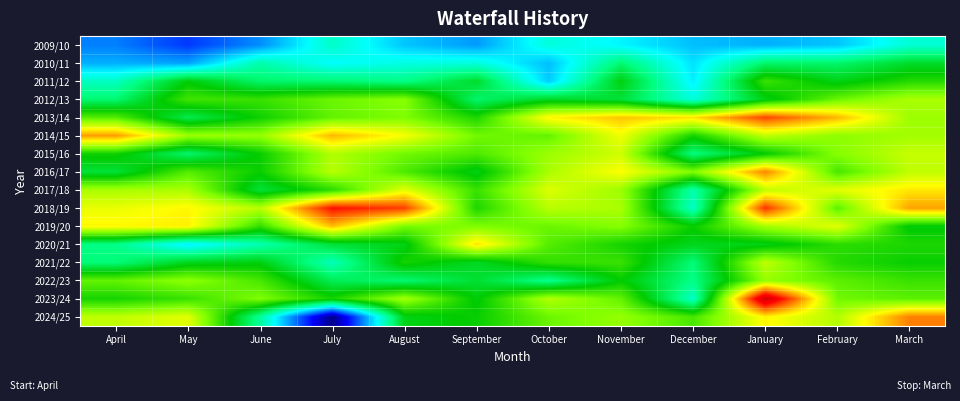

Between October and December, which is larger?

October